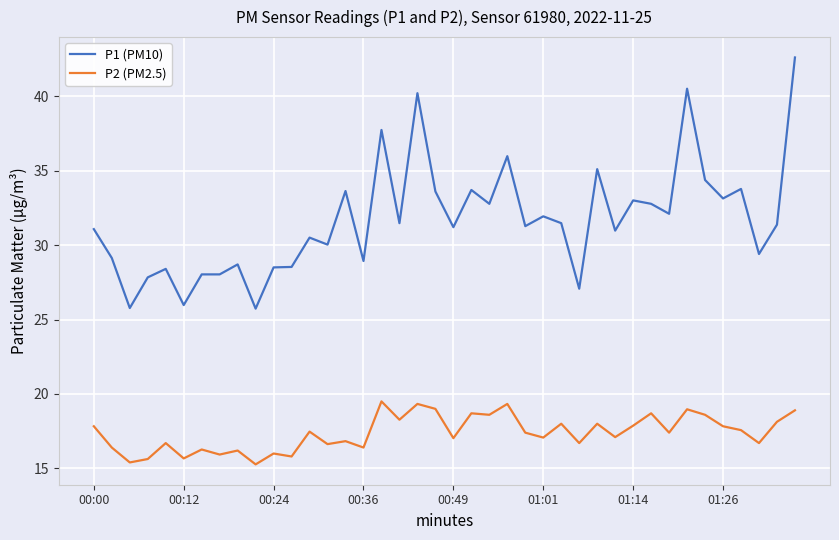

What is the difference between the maximum and minimum values in the P2 (PM2.5) series?

4.2